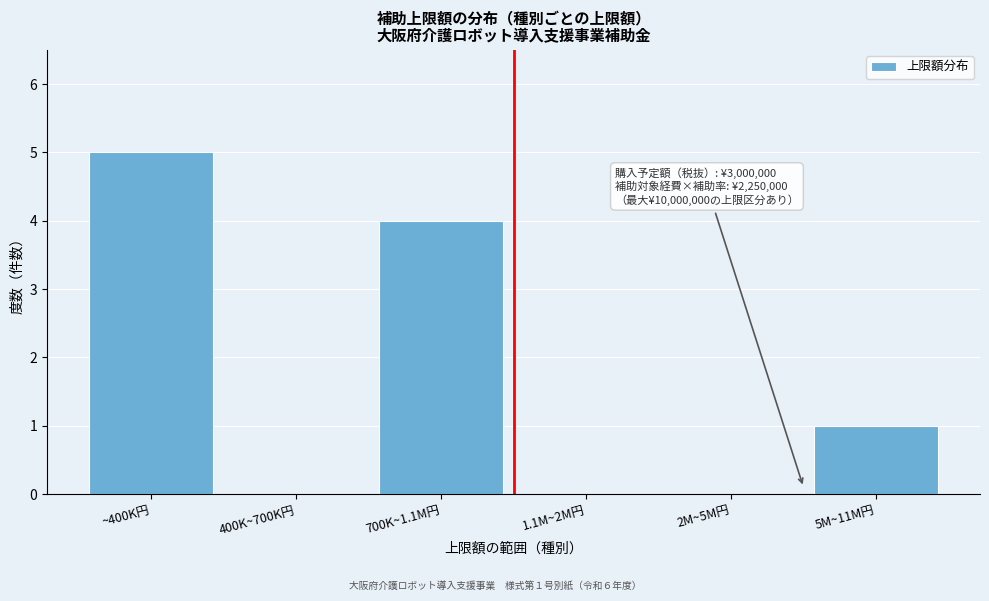

Reading left to right, list all the values displayed in this chart.

~400K円=5	400K~700K円=0	700K~1.1M円=4	1.1M~2M円=0	2M~5M円=0	5M~11M円=1